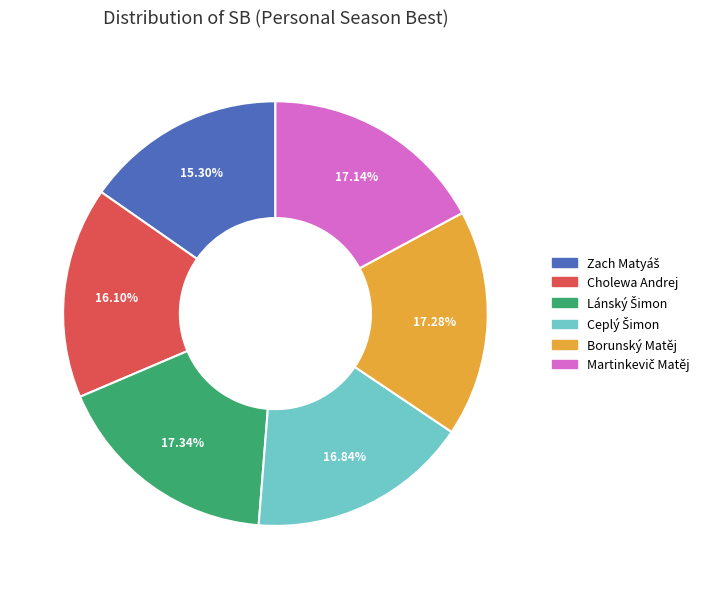

To the nearest percent, what is the average slice percentage?

17%